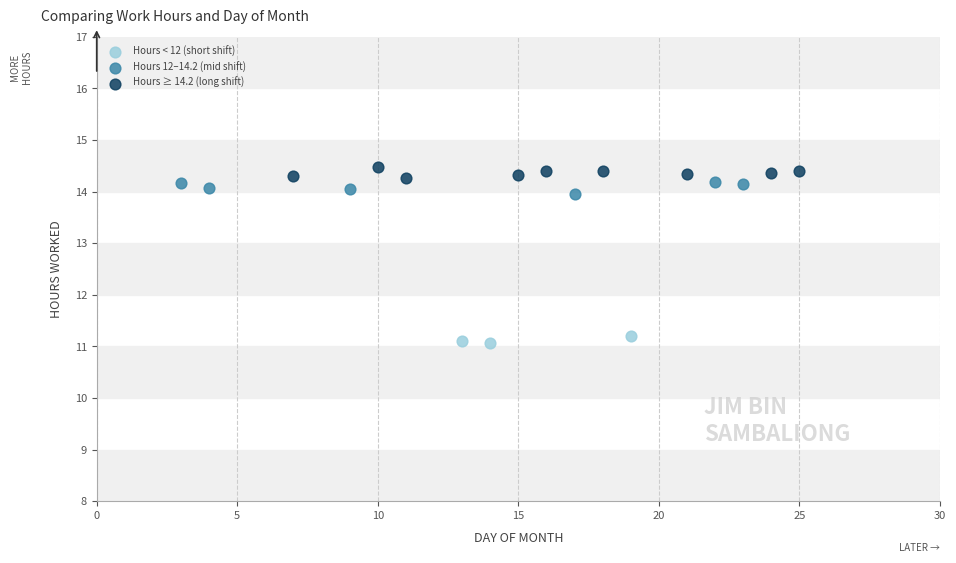

Which series contains the lowest Y value?

Hours < 12 (short shift)